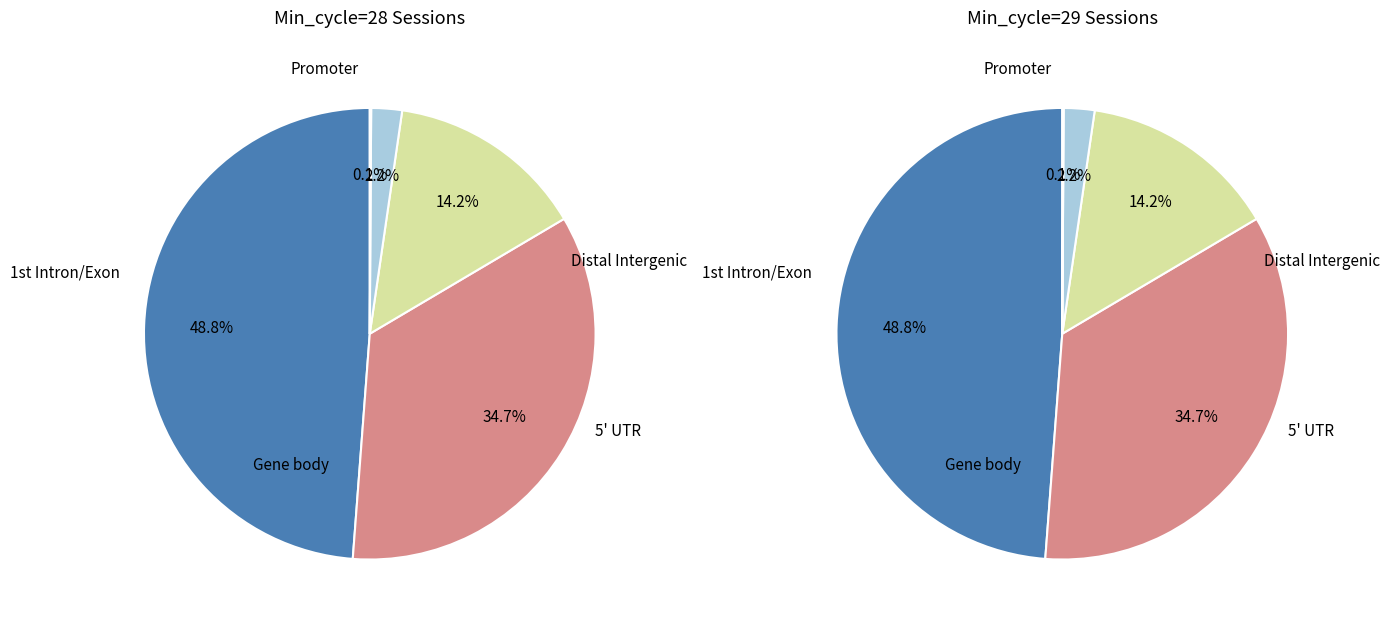

Is there any slice that represents more than half of the pie?

No